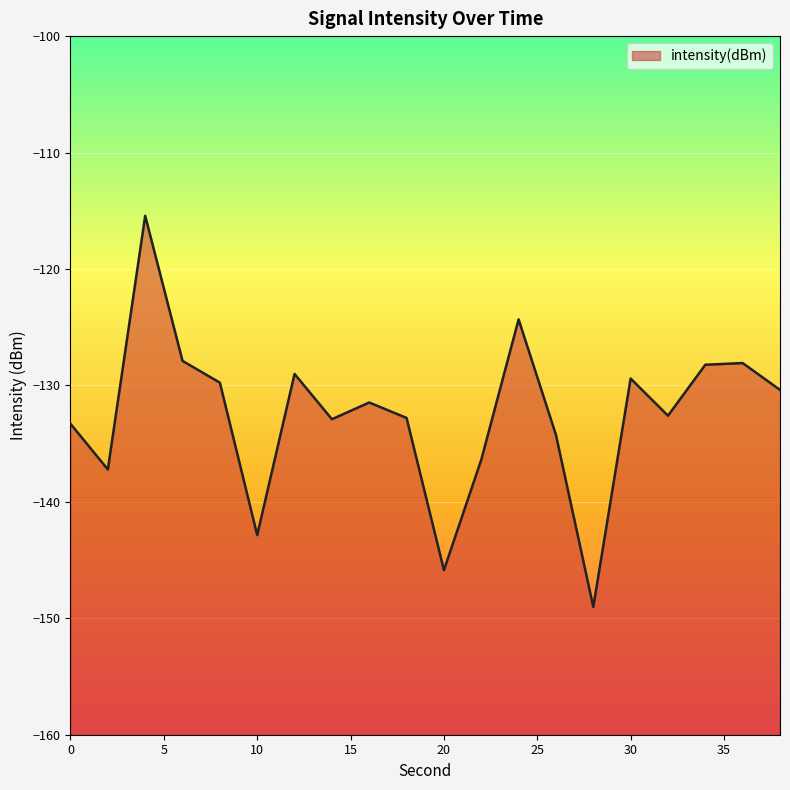

What is the sum of the values at 14 and 34?

-261.1